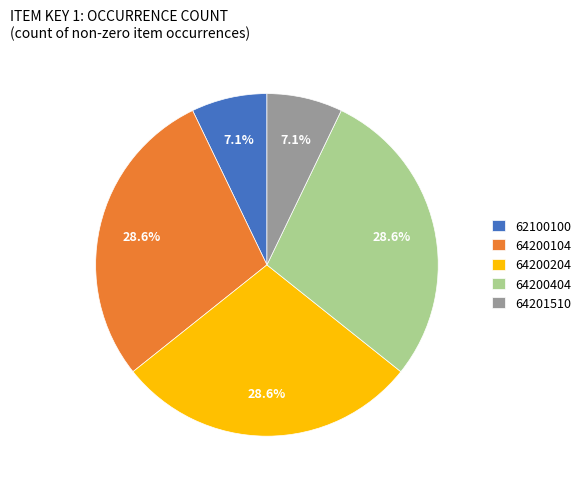

True or false: 64201510 accounts for 1% of the total.

False